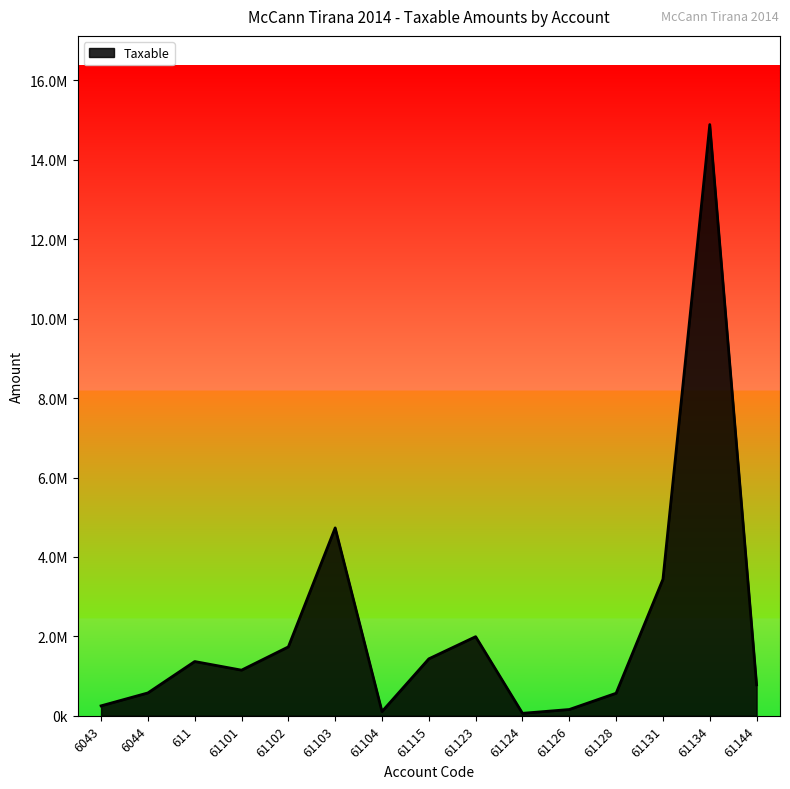

What is the smallest value displayed?

61813.2